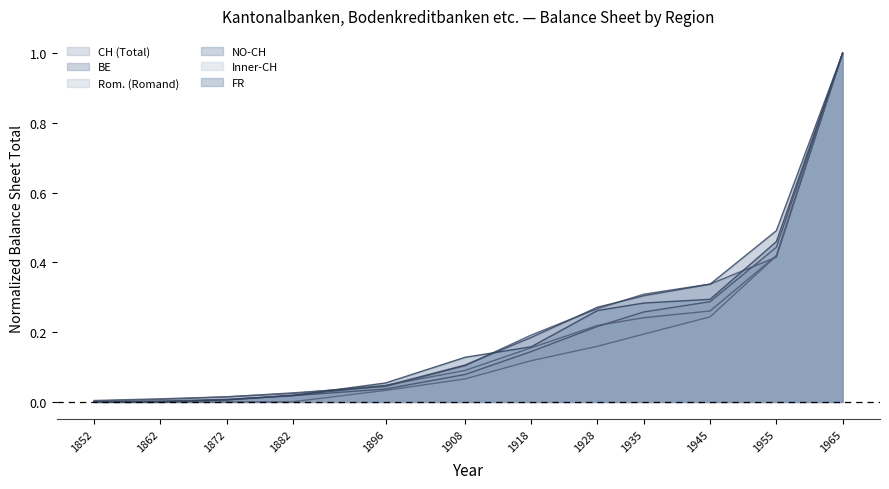

At which label does Rom. (Romand) reach its minimum?

1852